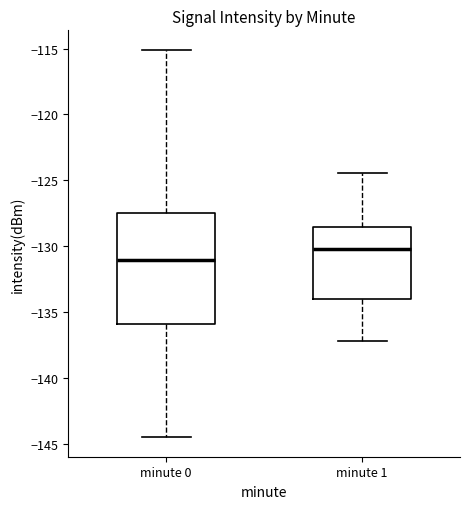

Which box has the highest median line?

minute 1